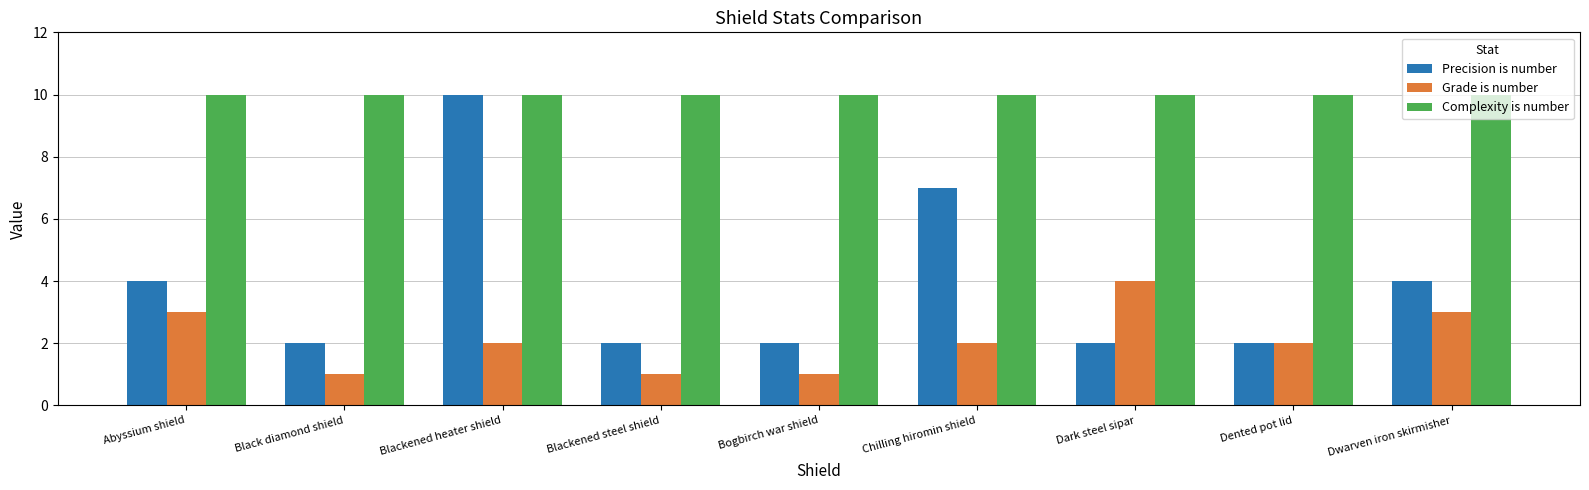

Which series has the largest total across all categories?

Complexity is number